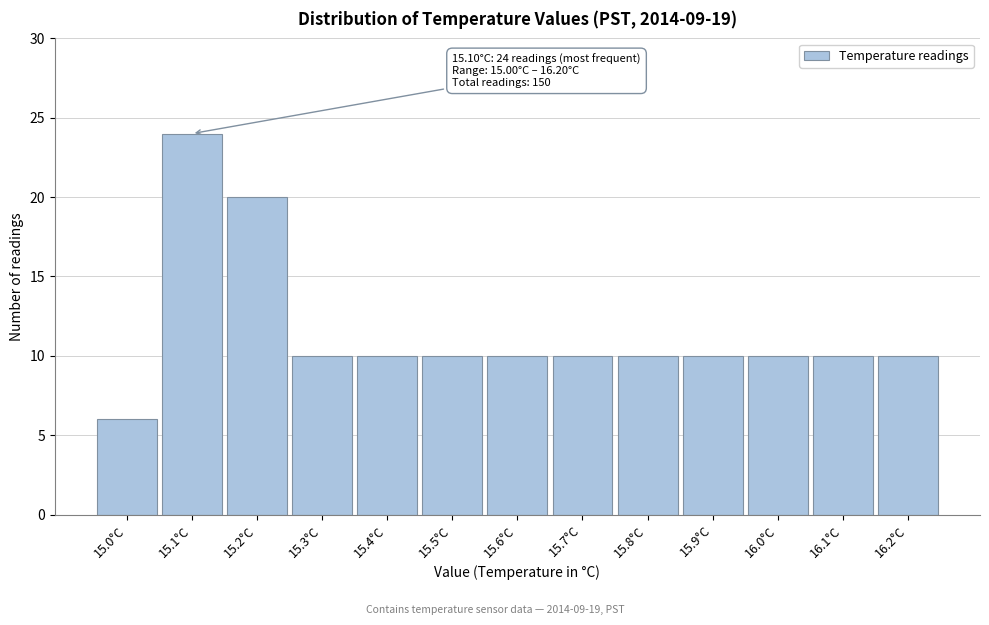

Reading right to left, list all the values displayed in this chart.

16.2°C=10	16.1°C=10	16.0°C=10	15.9°C=10	15.8°C=10	15.7°C=10	15.6°C=10	15.5°C=10	15.4°C=10	15.3°C=10	15.2°C=20	15.1°C=24	15.0°C=6